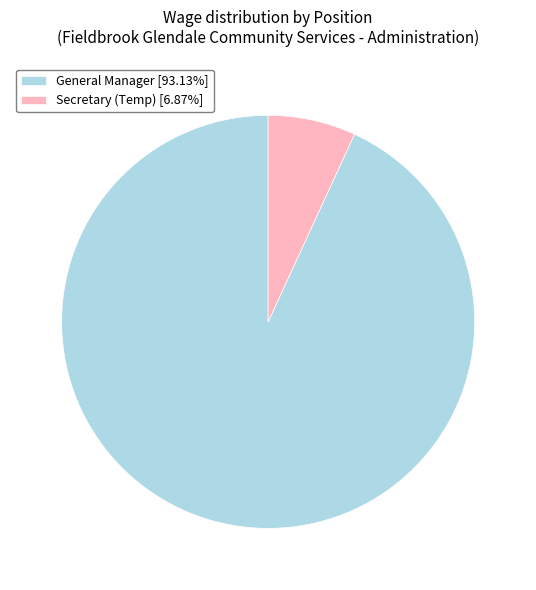

Rank the categories by value from highest to lowest.

General Manager, Secretary (Temp)